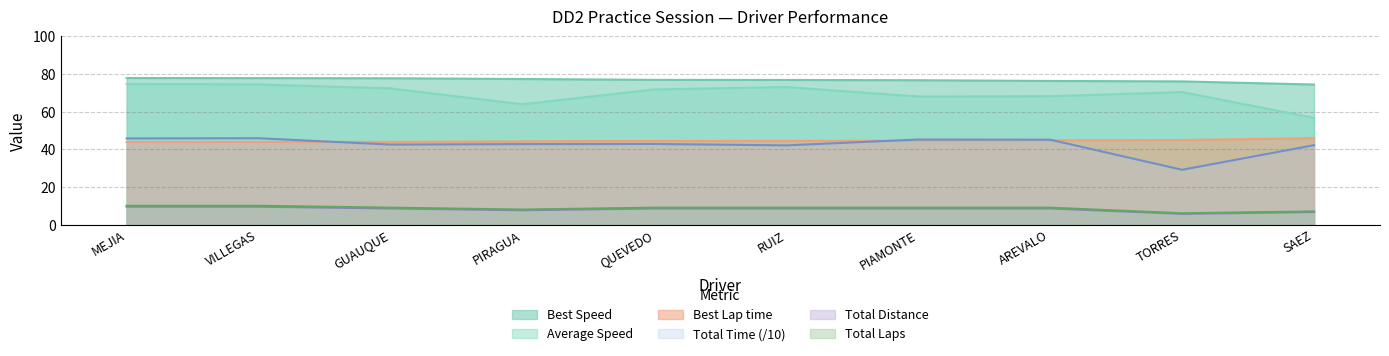

How many lines are shown in the chart?

6